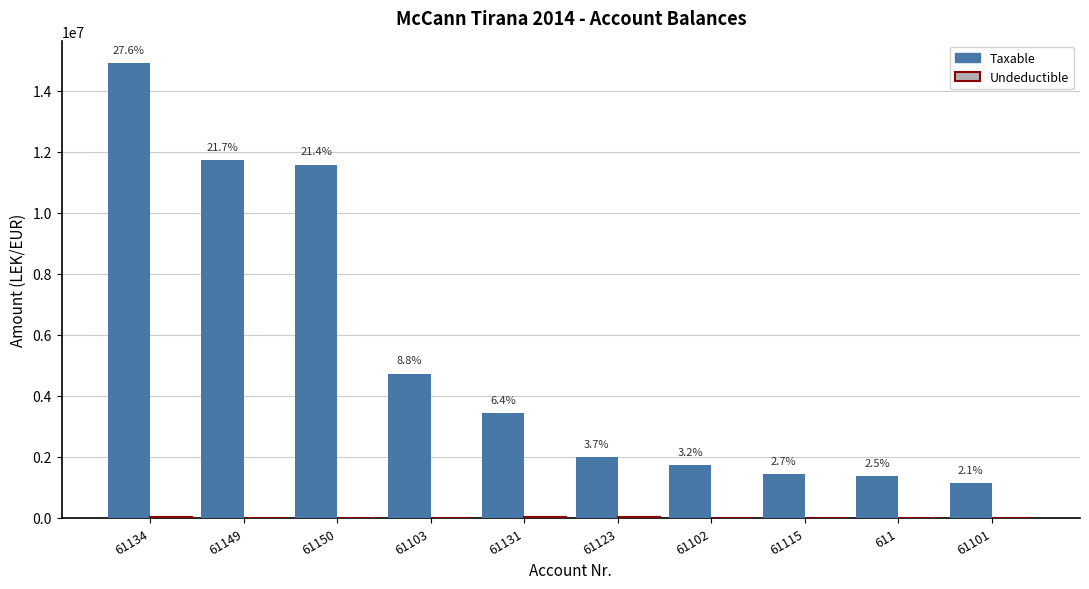

True or false: Undeductible has a value of -20508.3 at 611.

False